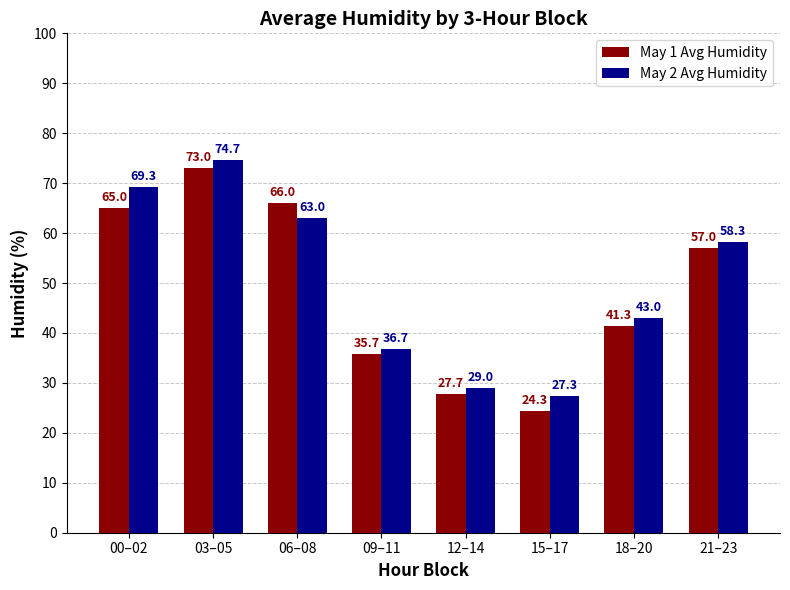

How many data points in May 1 Avg Humidity are less than 57?

4